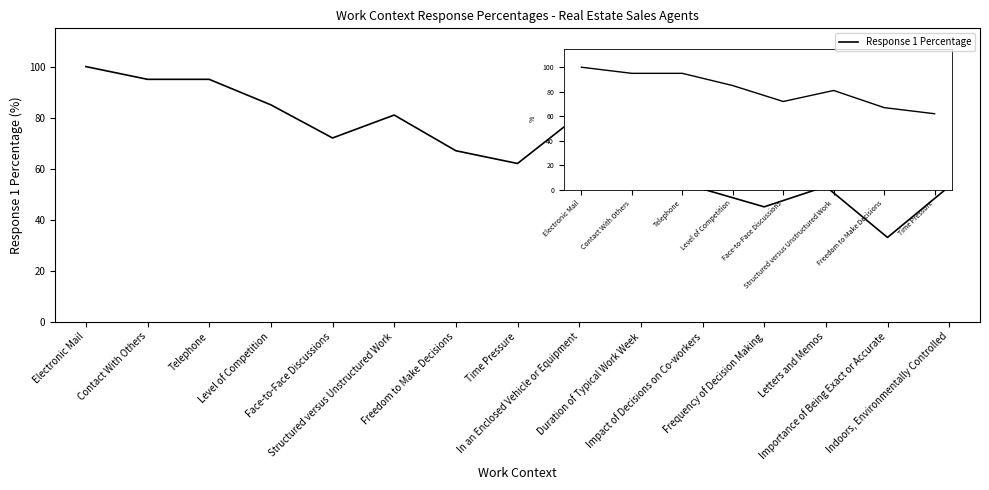

What is the greatest value displayed?

100